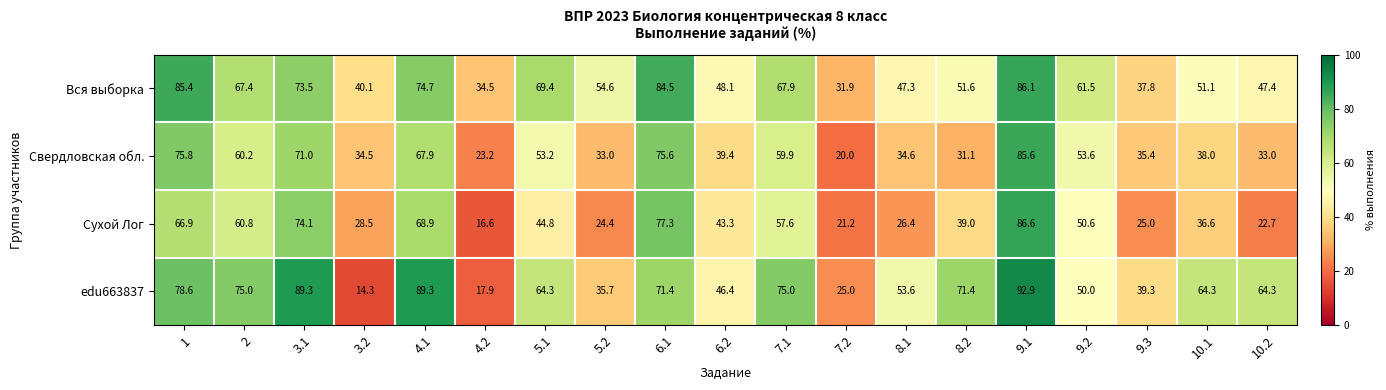

At how many categories does at least one series exceed 83?

5